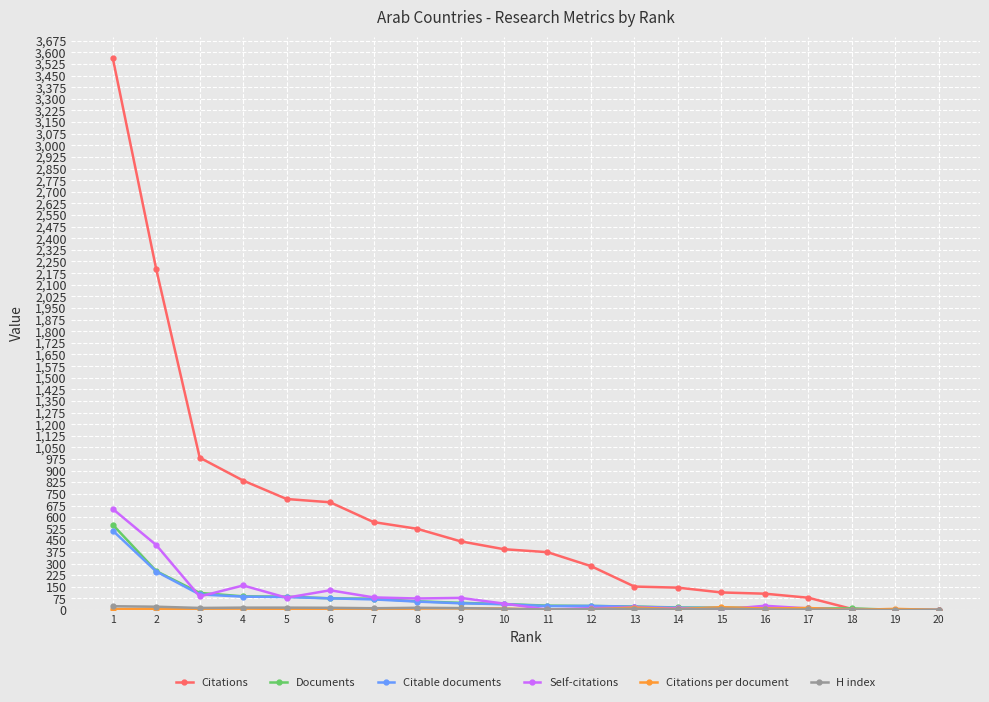

Which series has the largest total across all categories?

Citations